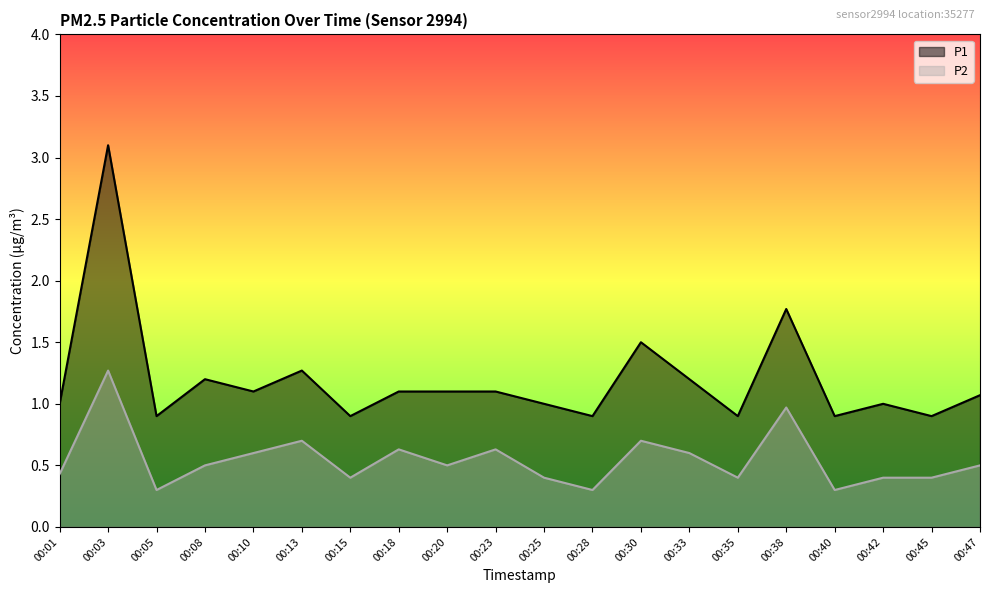

True or false: P1 and P2 intersect in this chart.

False